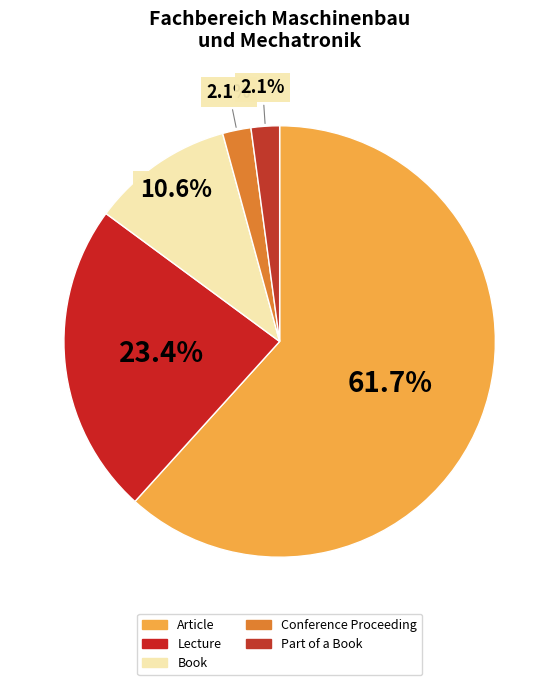

Which slice is the smallest?

Conference Proceeding